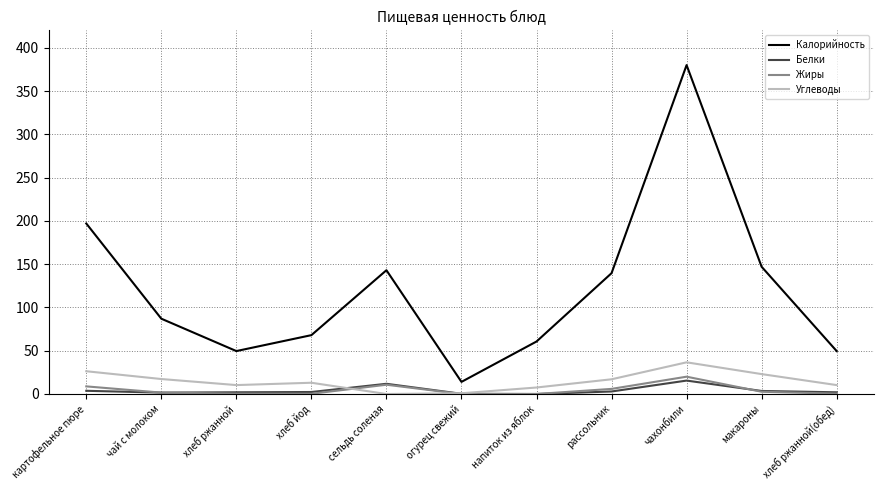

Which series has the widest spread of values?

Калорийность